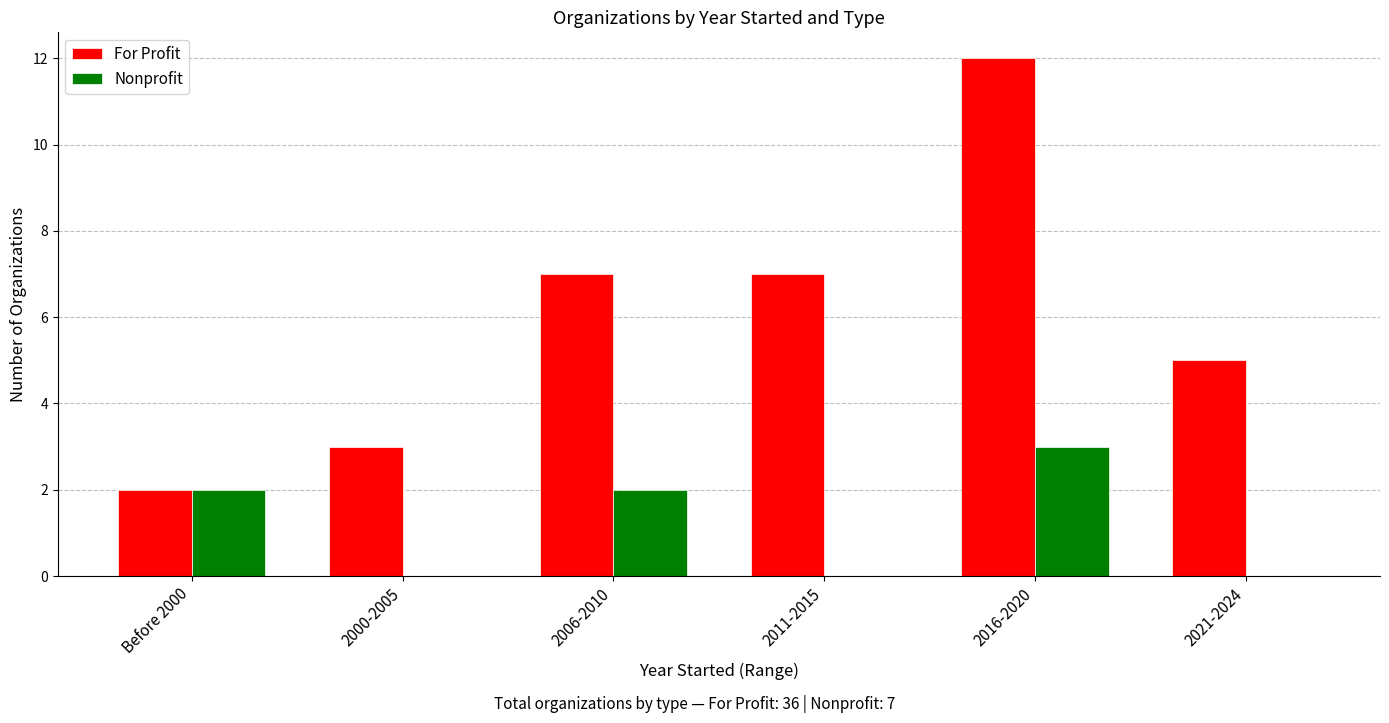

What is the spread (max minus min) of values at 2006-2010?

5